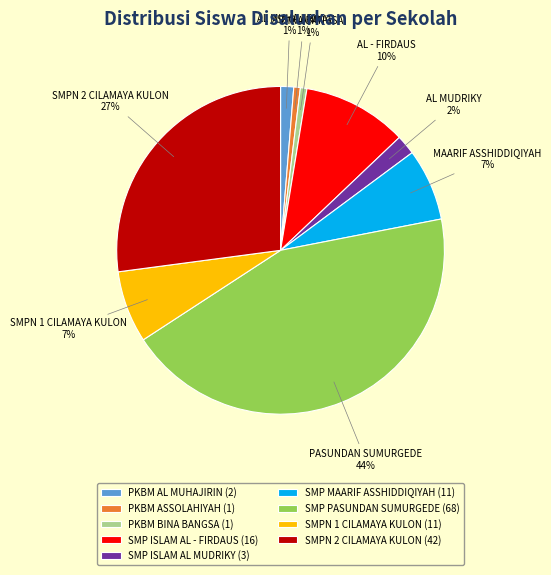

Does PKBM BINA BANGSA account for over 50% of the chart?

No